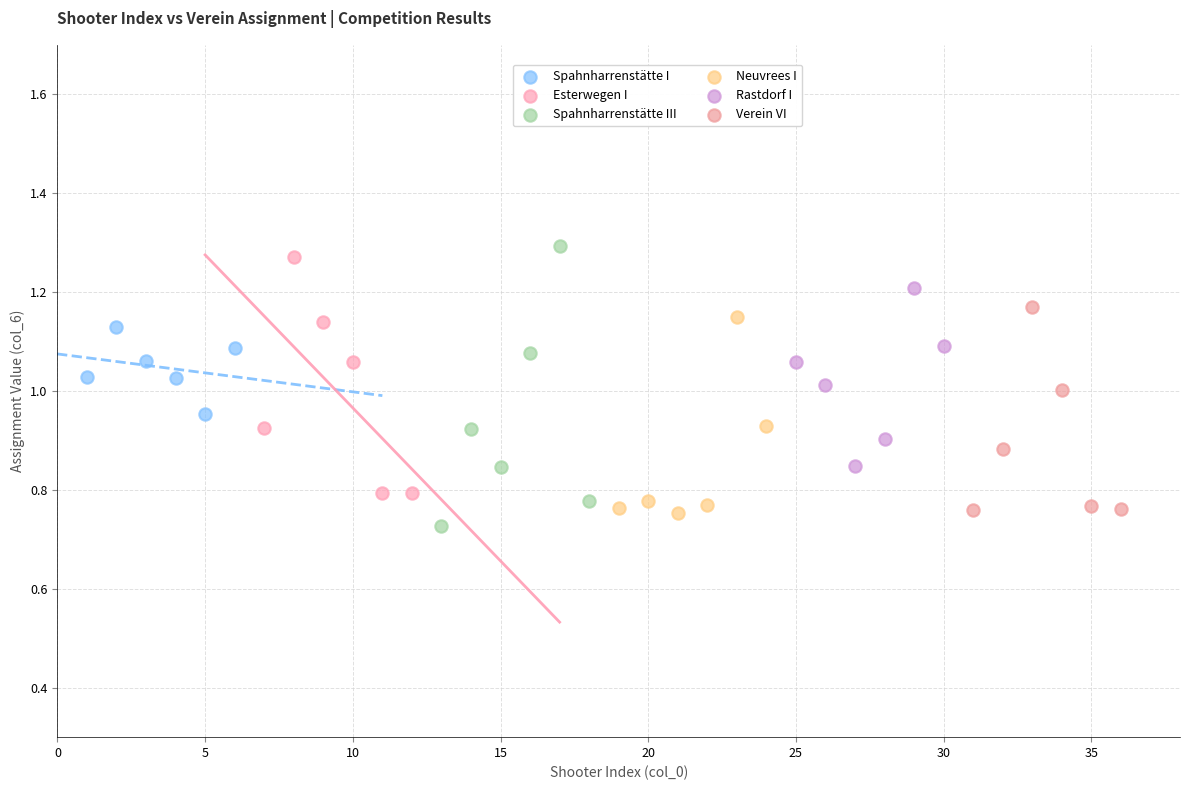

Which series has the widest spread of Y values?

Spahnharrenstätte III